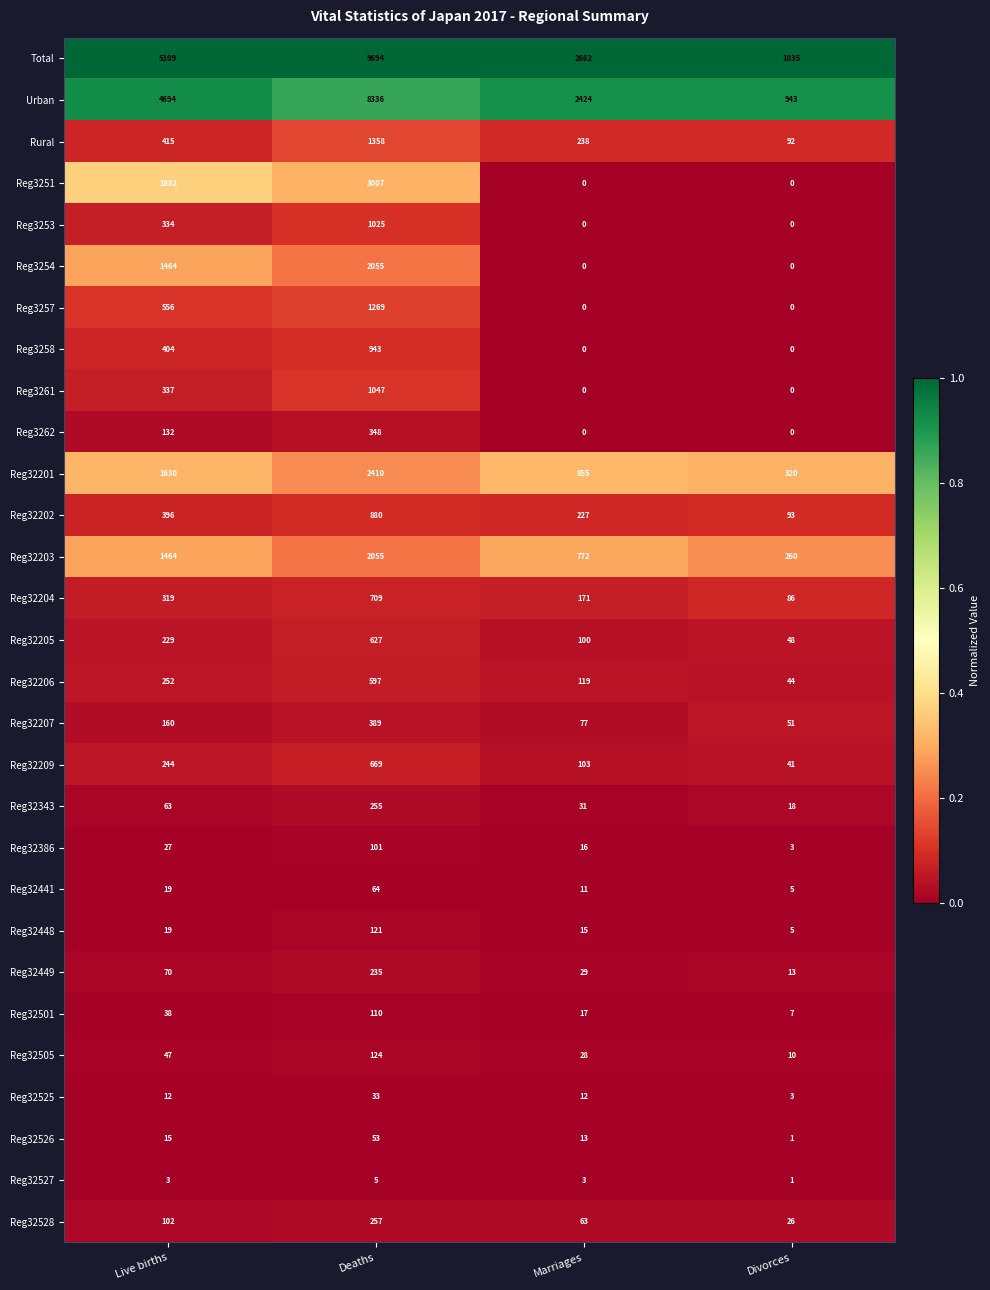

What is the difference between the maximum and second lowest values in the Reg3254 series?

2055